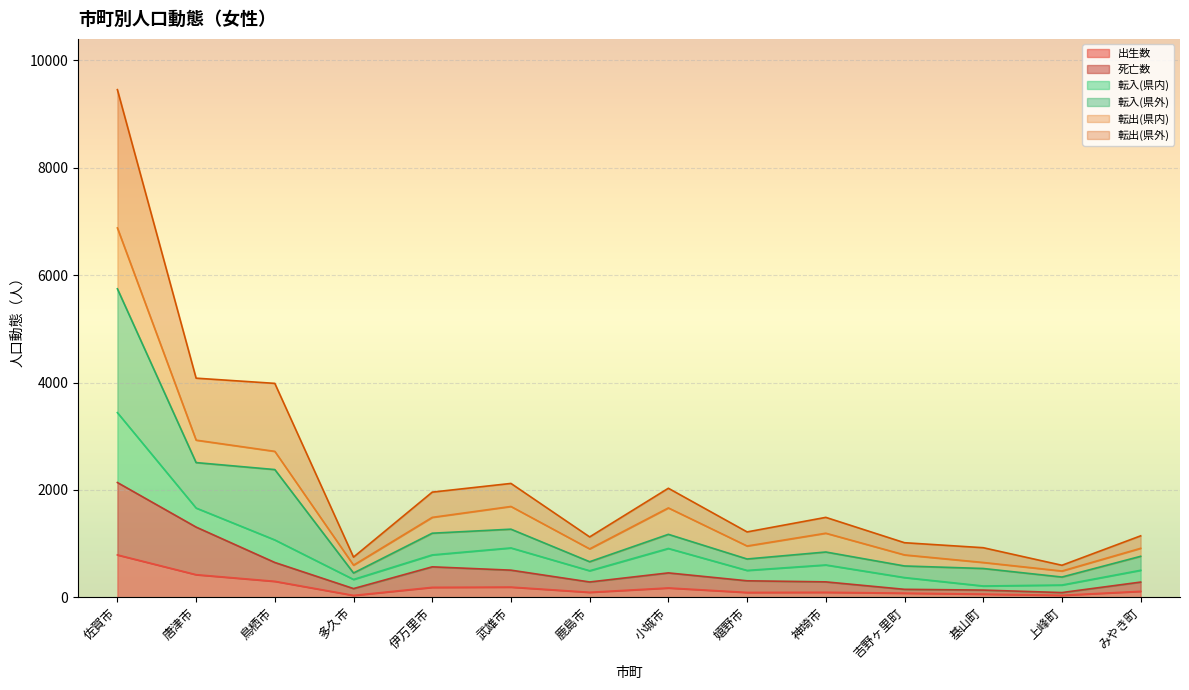

The 出生数 series shows 78 at 吉野ヶ里町. True or false?

True